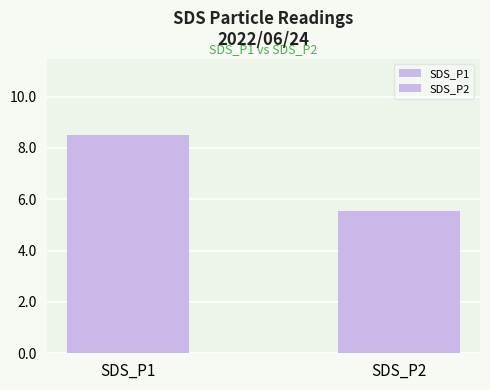

Is it true that SDS_P2 equals 5.7 at 00:48?

True